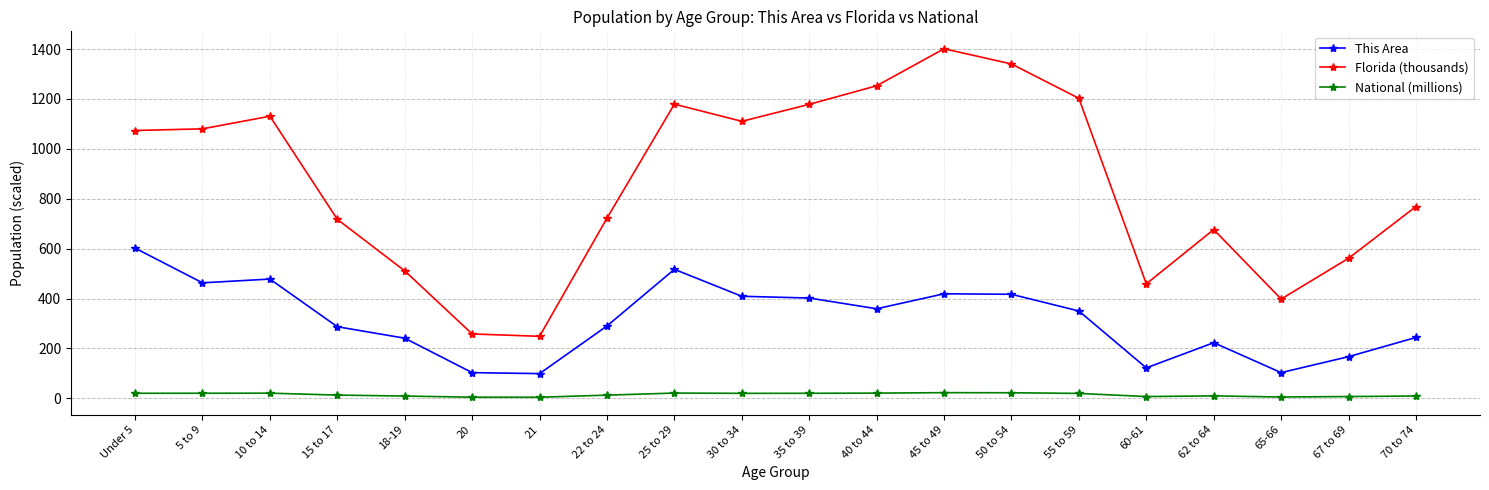

What is the difference between the maximum and minimum values in the Florida (thousands) series?

1152.6